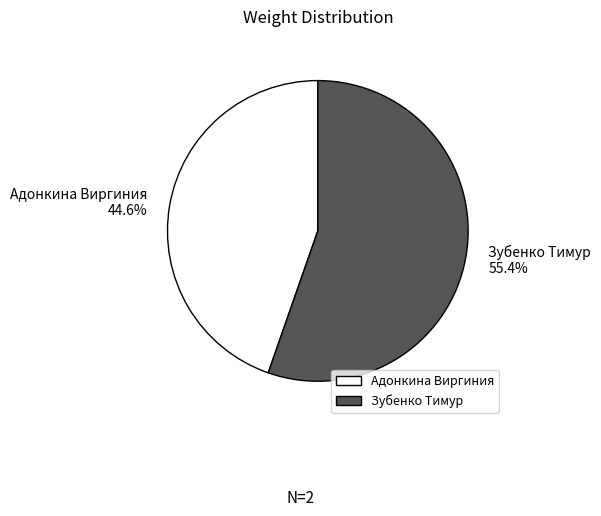

What percentage do Адонкина Виргиния and Зубенко Тимур together represent?

100.0%